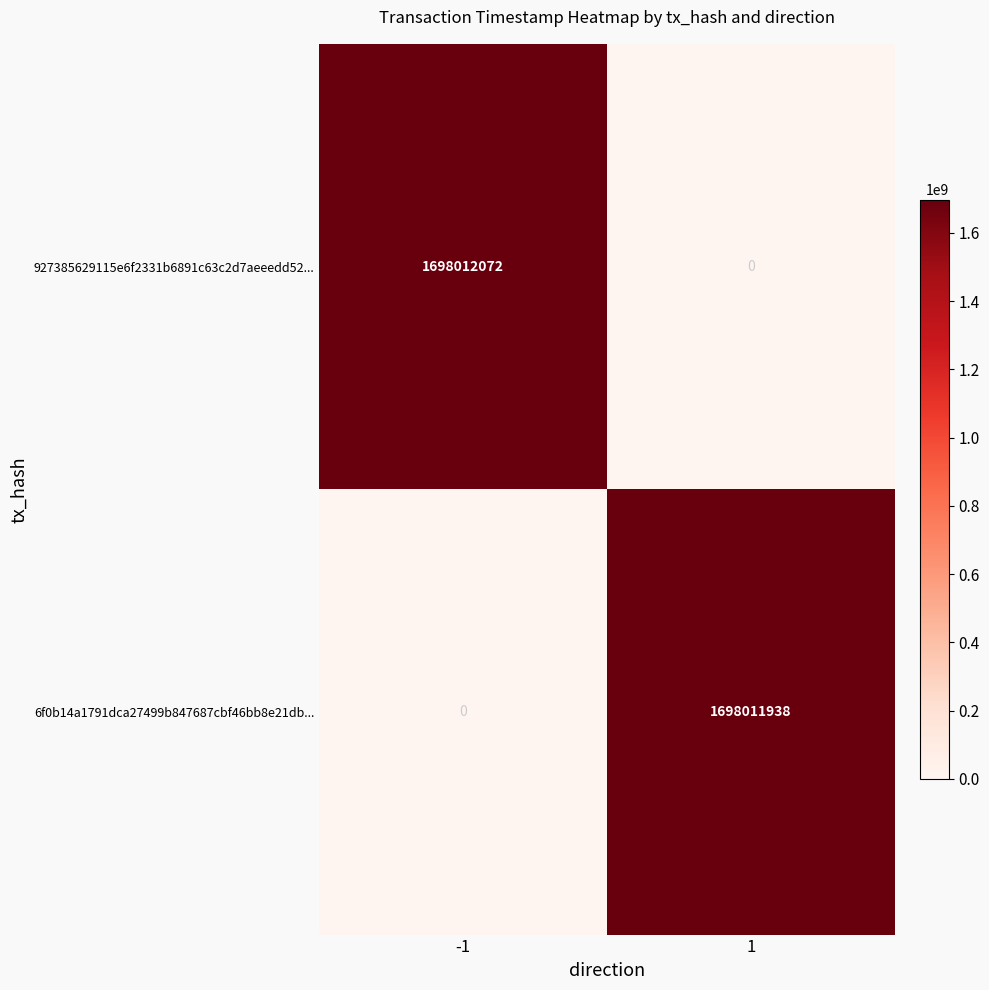

Rank the series by their maximum value, from highest to lowest.

927385629115e6f2331b6891c63c2d7aeeedd52..., 6f0b14a1791dca27499b847687cbf46bb8e21db...